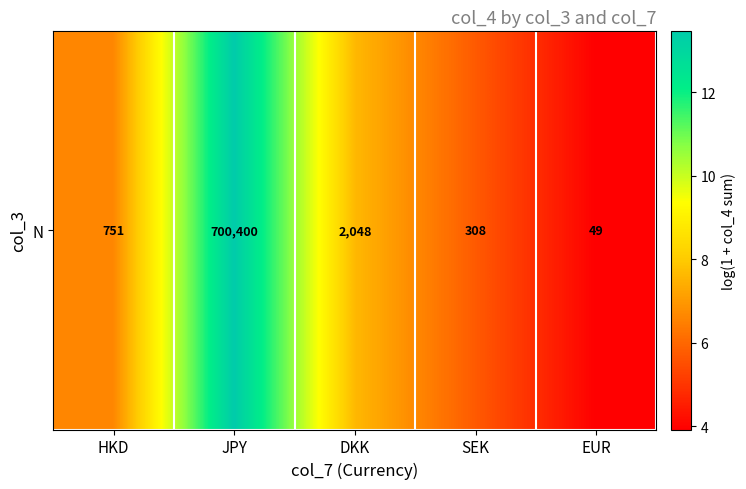

True or false: the data shows 4.3 at DKK.

False